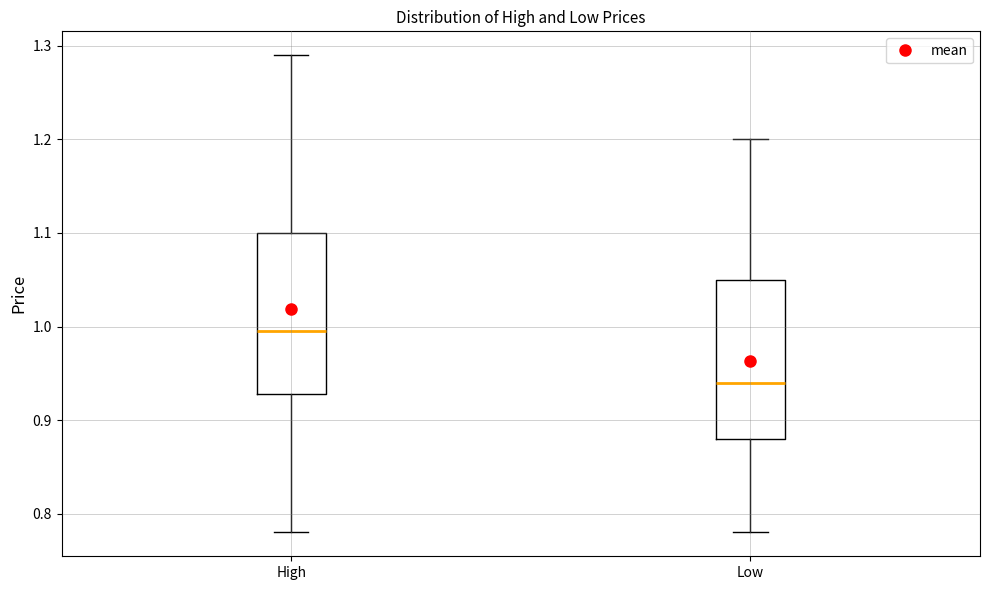

Reading left to right, read every box against the y-axis: the position of its median line, the range the box covers, and the ends of its whiskers. The values are not printed on the chart, so give them approximately, as read against the axis.

High: median 1.00, box 0.93 to 1.10, whiskers 0.78 to 1.29
Low: median 0.94, box 0.88 to 1.05, whiskers 0.78 to 1.20